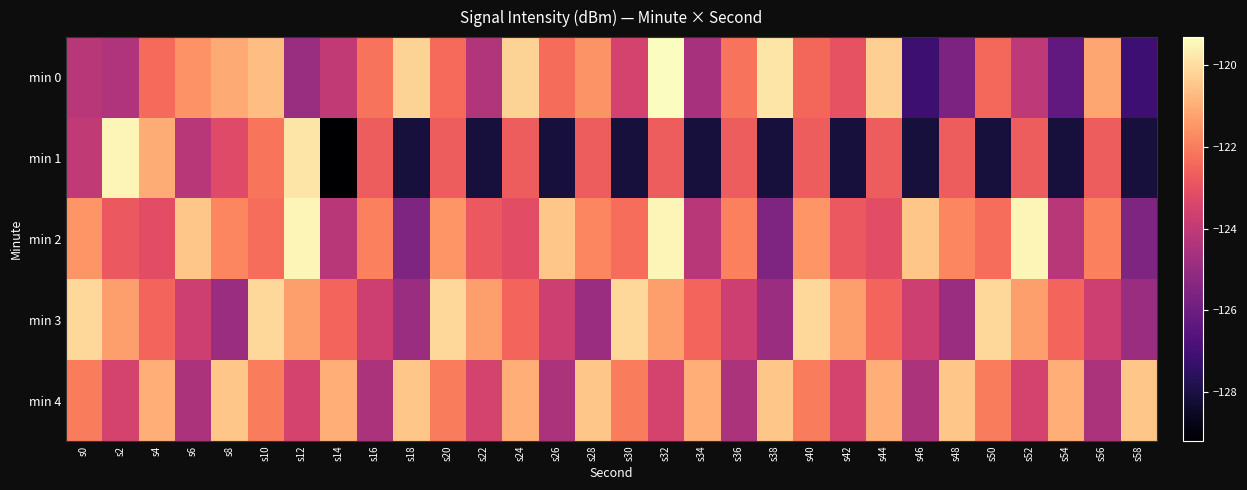

Count the number of data series in this chart.

5